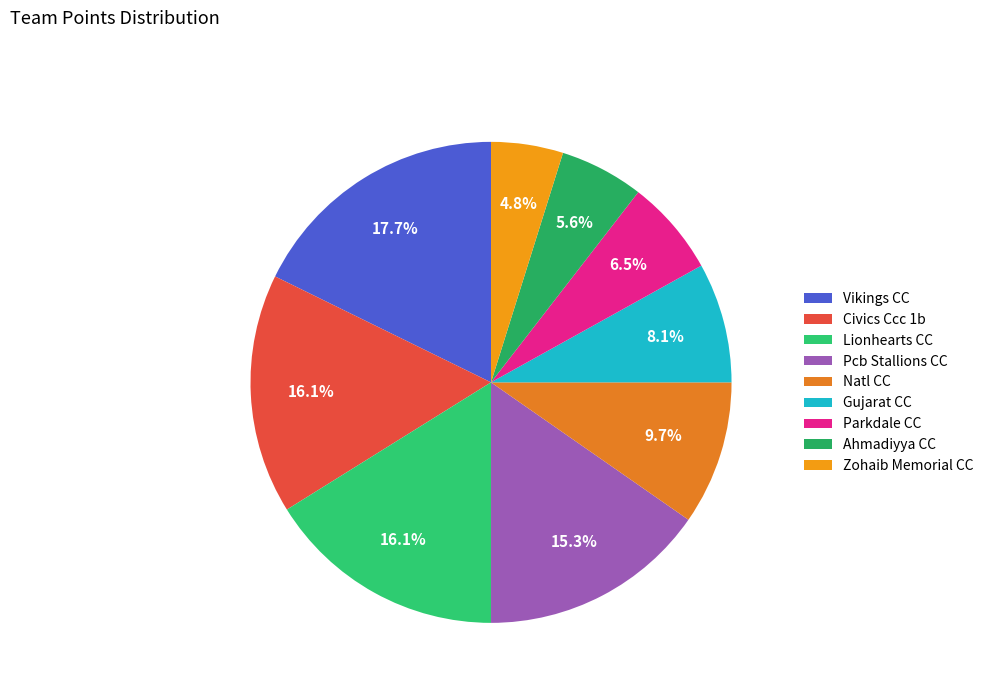

To the nearest percent, what is the difference between the Lionhearts CC and Pcb Stallions CC slice percentages?

1%